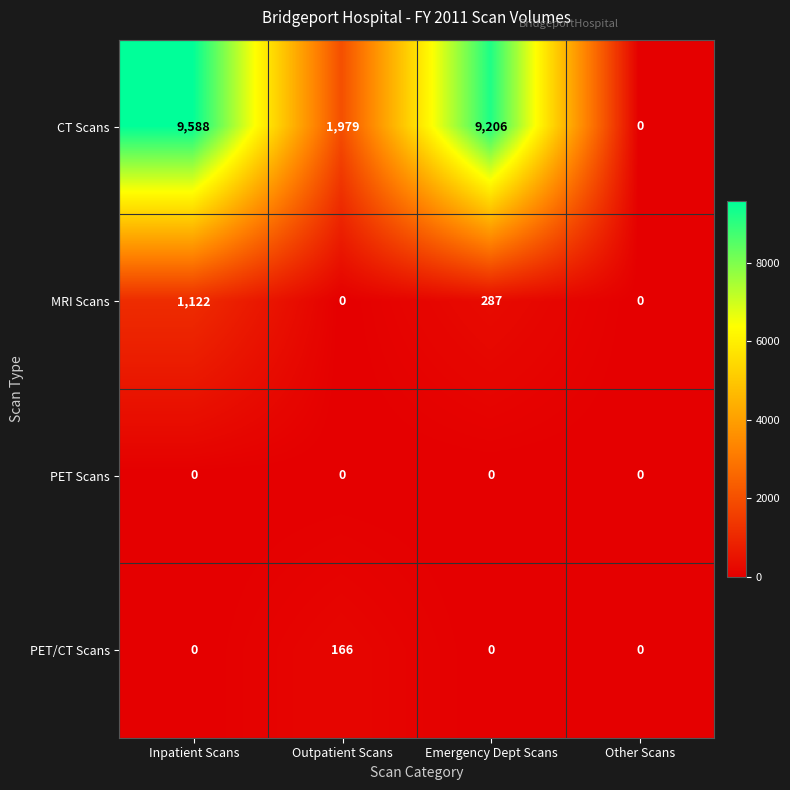

The PET/CT Scans series shows -88 at Other Scans. True or false?

False